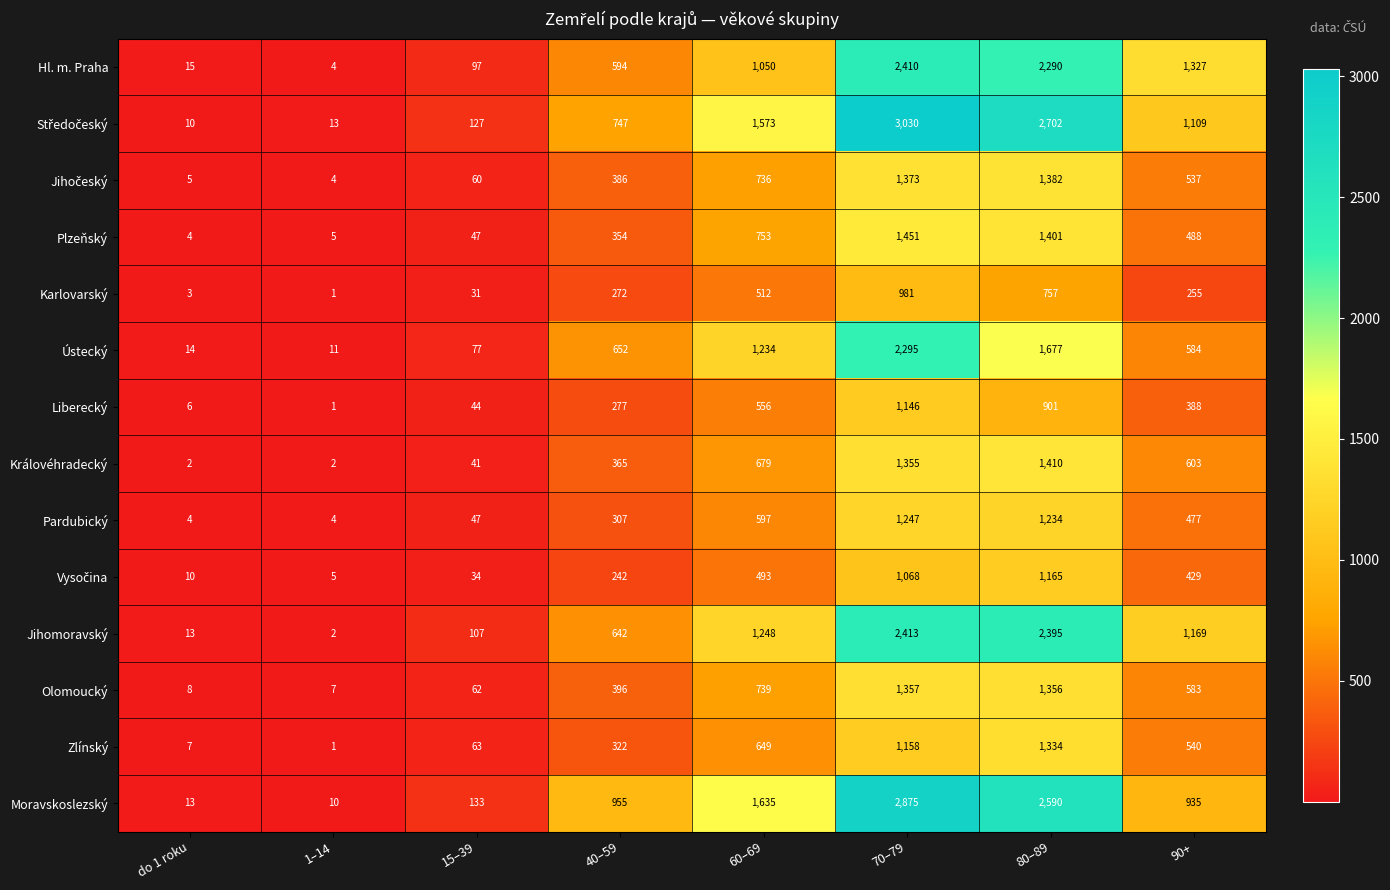

What is the greatest value displayed?

3030